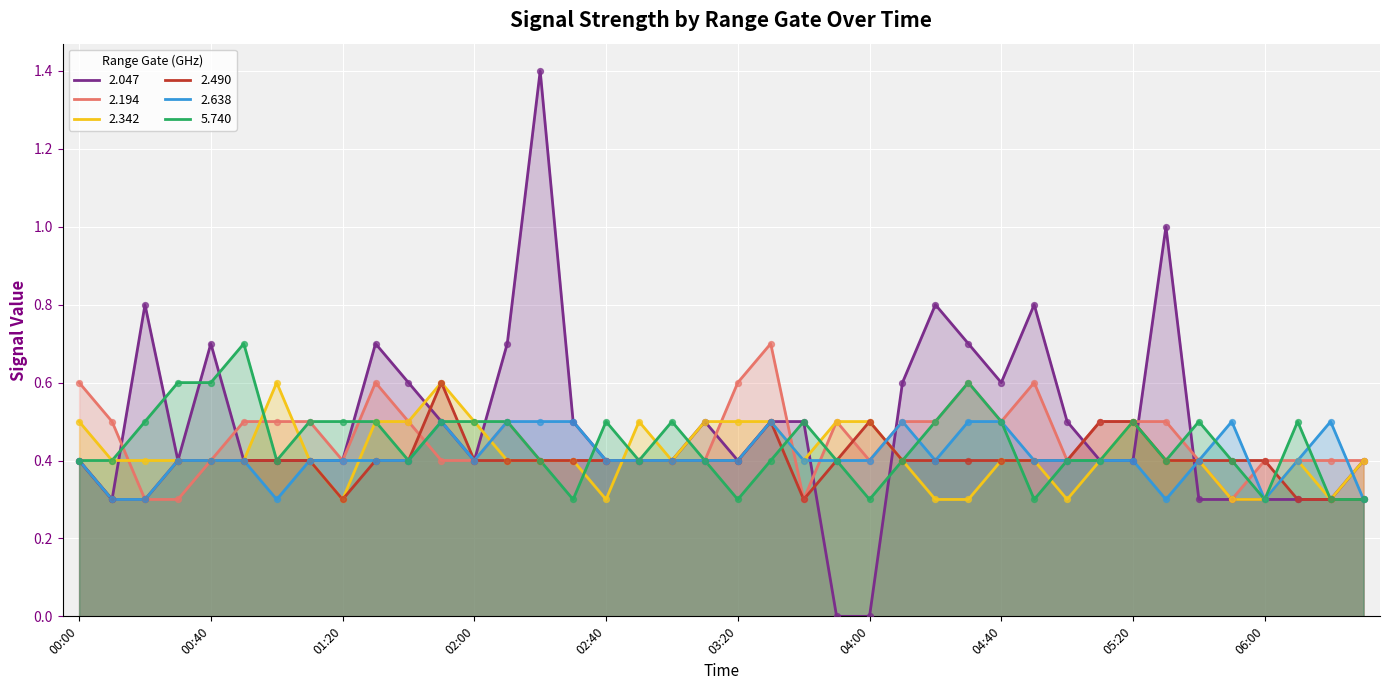

Which series has the largest total across all categories?

2.047